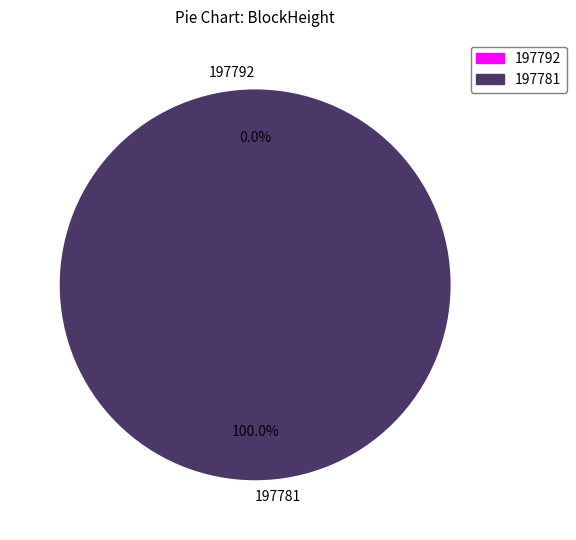

To the nearest percent, what is the average slice percentage?

50%